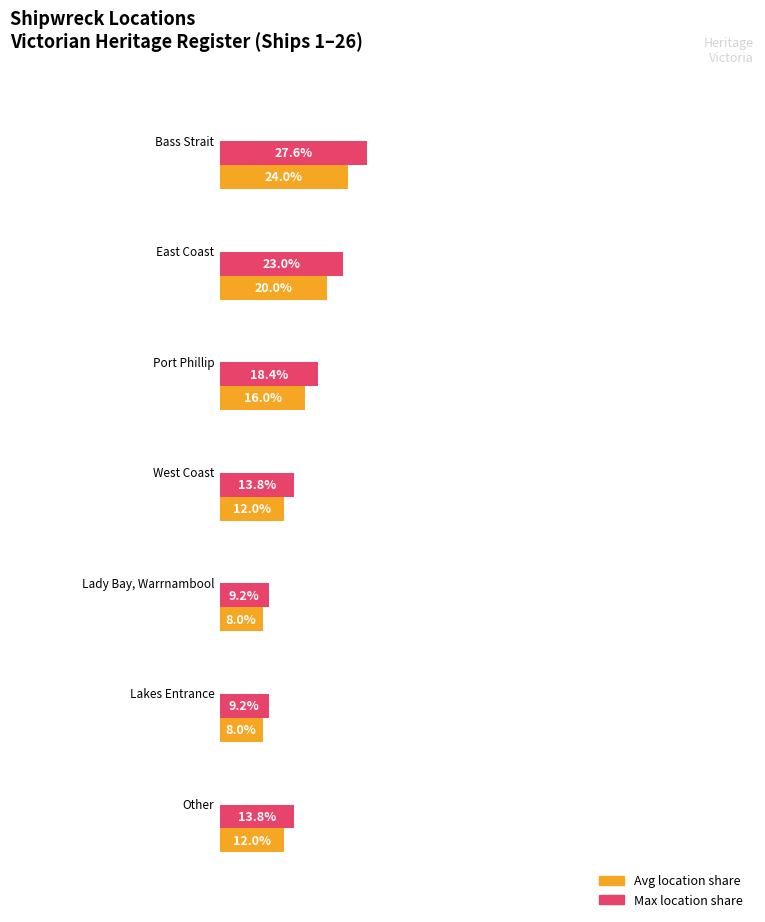

At which label is Ship count closest to 2?

East Coast